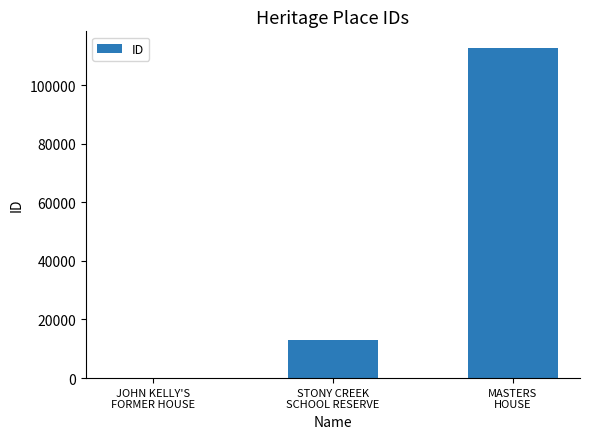

Which has a higher value, JOHN KELLY'S
FORMER HOUSE or STONY CREEK
SCHOOL RESERVE?

STONY CREEK
SCHOOL RESERVE